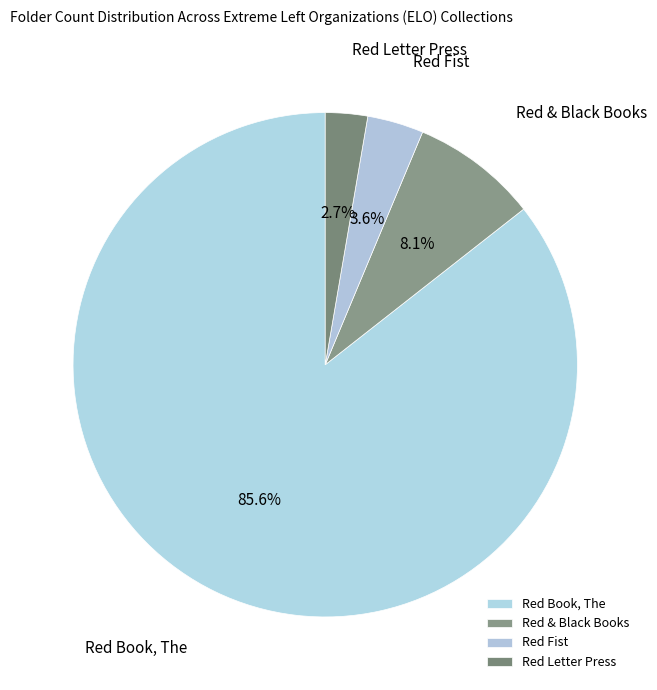

Is there a majority slice in this chart?

Yes